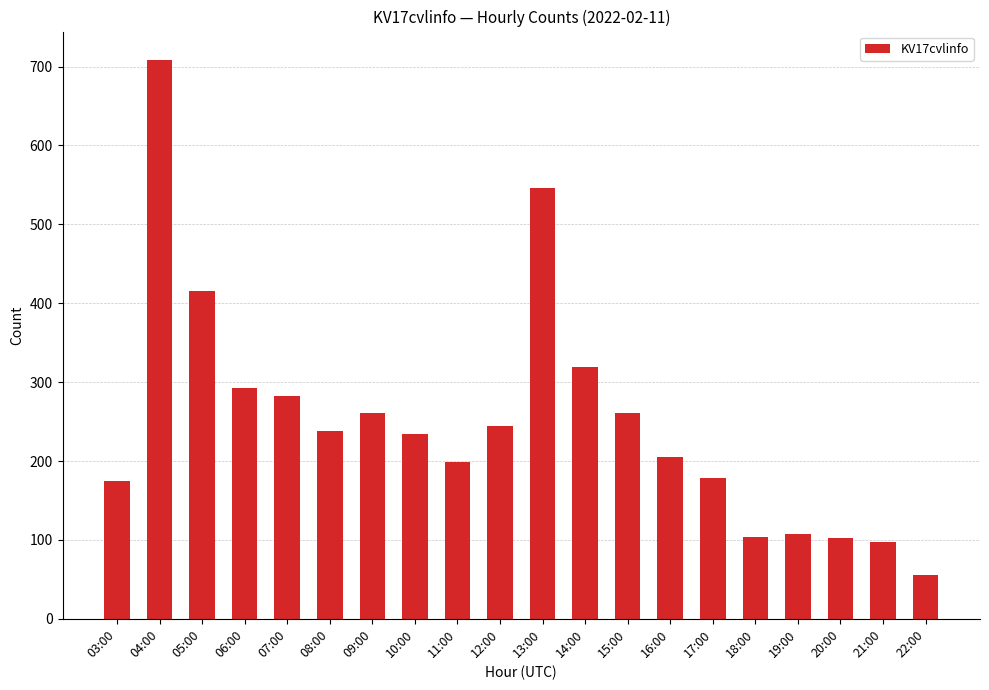

What is the label of the 14th bar from the left?

16:00